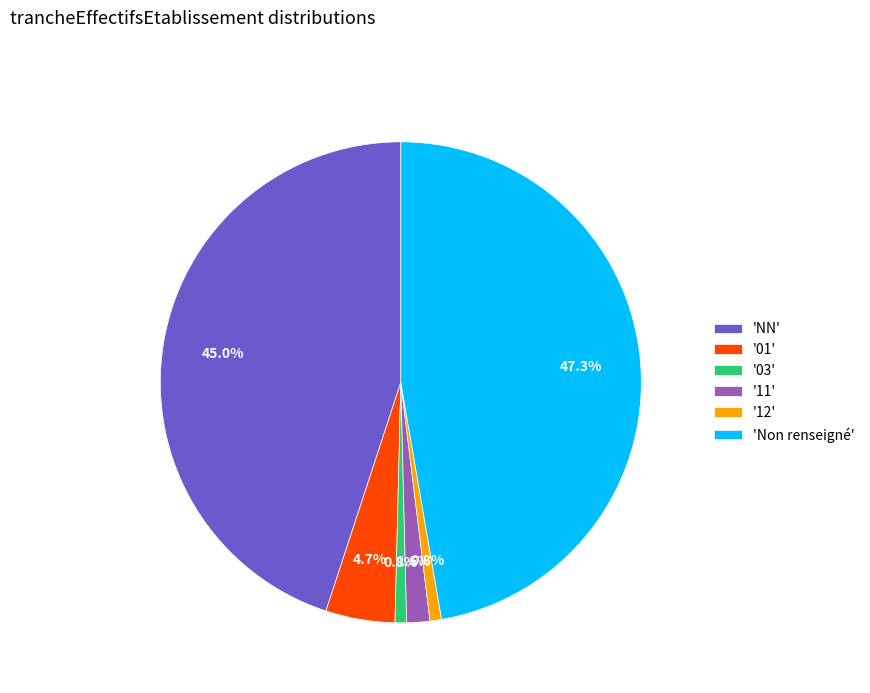

Which slice is the largest?

'Non renseigné'